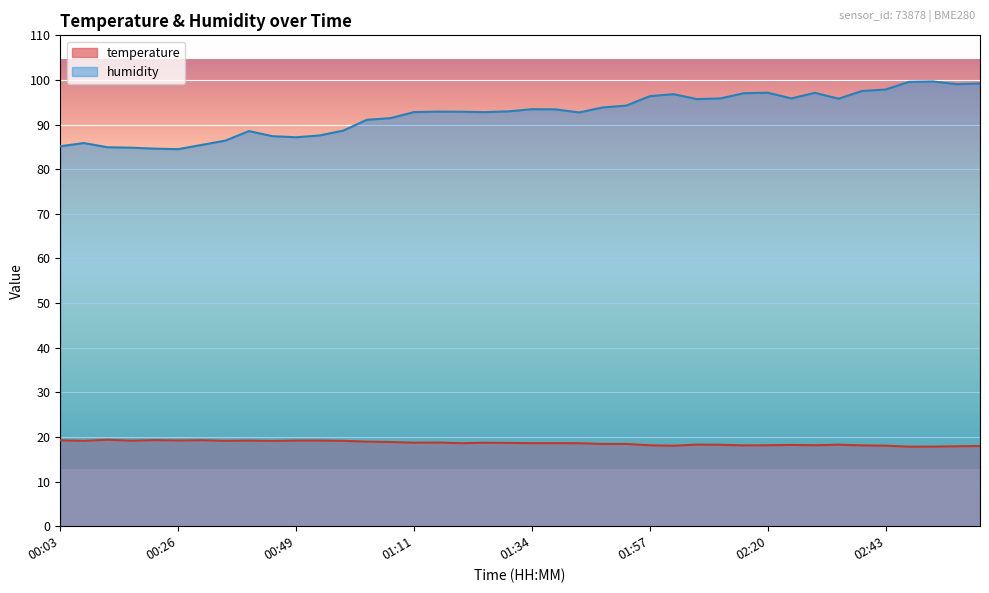

How many values in the humidity series are below 92?

15